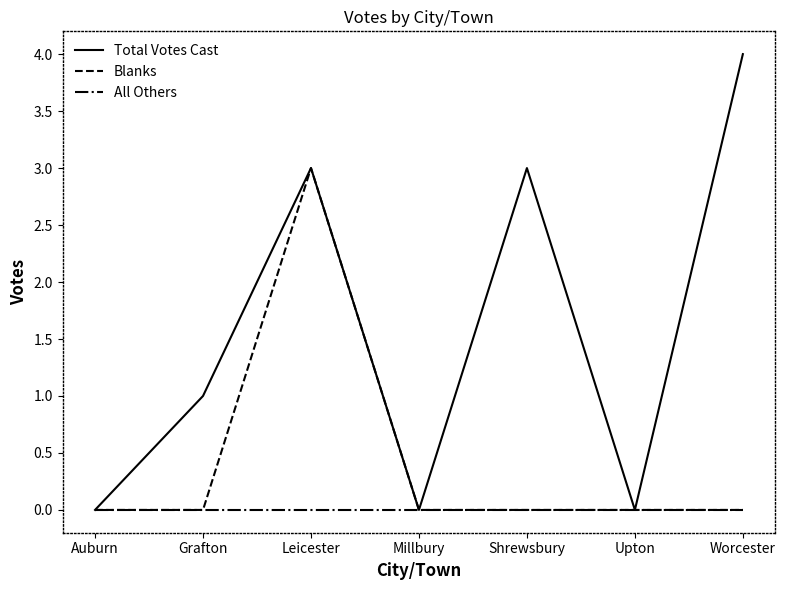

Rank the series by their maximum value, from lowest to highest.

All Others, Blanks, Total Votes Cast